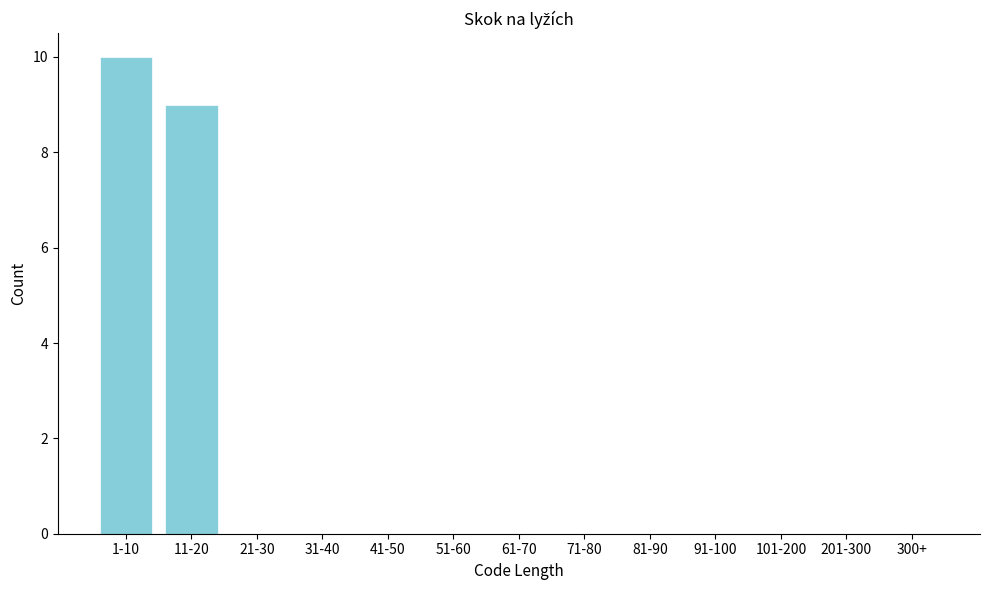

Reading left to right, extract all data points from this chart.

1-10=10	11-20=9	21-30=0	31-40=0	41-50=0	51-60=0	61-70=0	71-80=0	81-90=0	91-100=0	101-200=0	201-300=0	300+=0